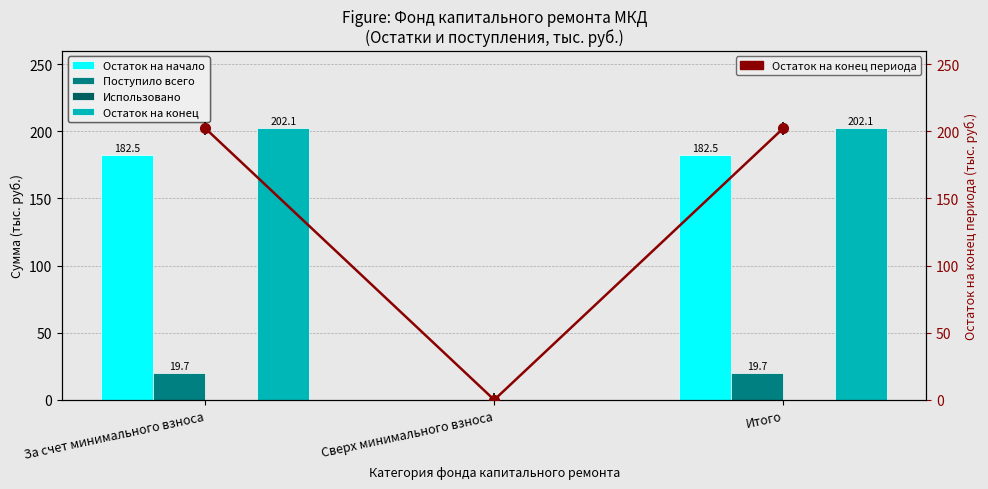

Are the bars horizontal?

No